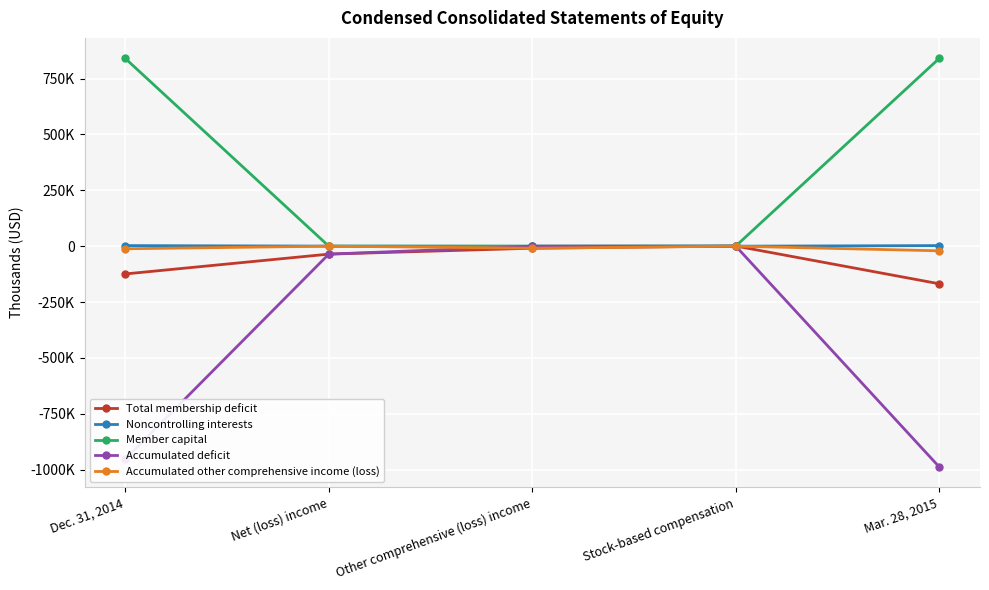

What are all the series names shown in the legend?

Total membership deficit, Noncontrolling interests, Member capital, Accumulated deficit, Accumulated other comprehensive income (loss)